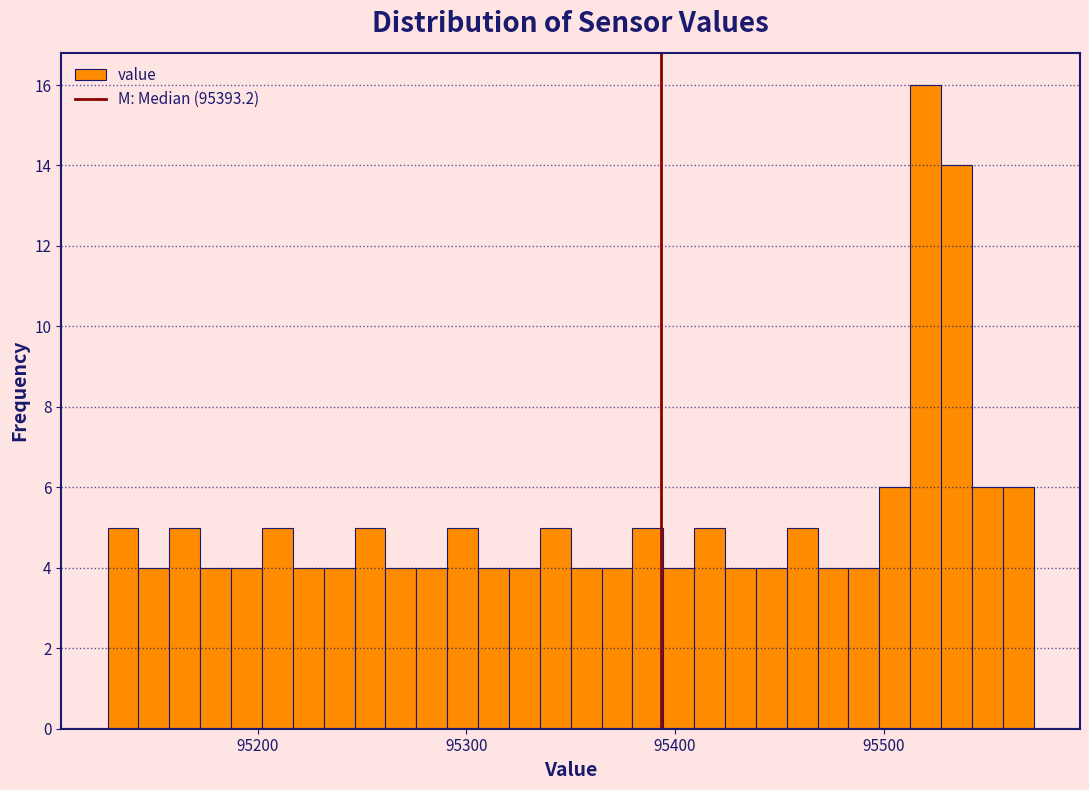

Around what value on the x-axis is the tallest bar? Give the approximate position of its centre, as read against the axis.

95520